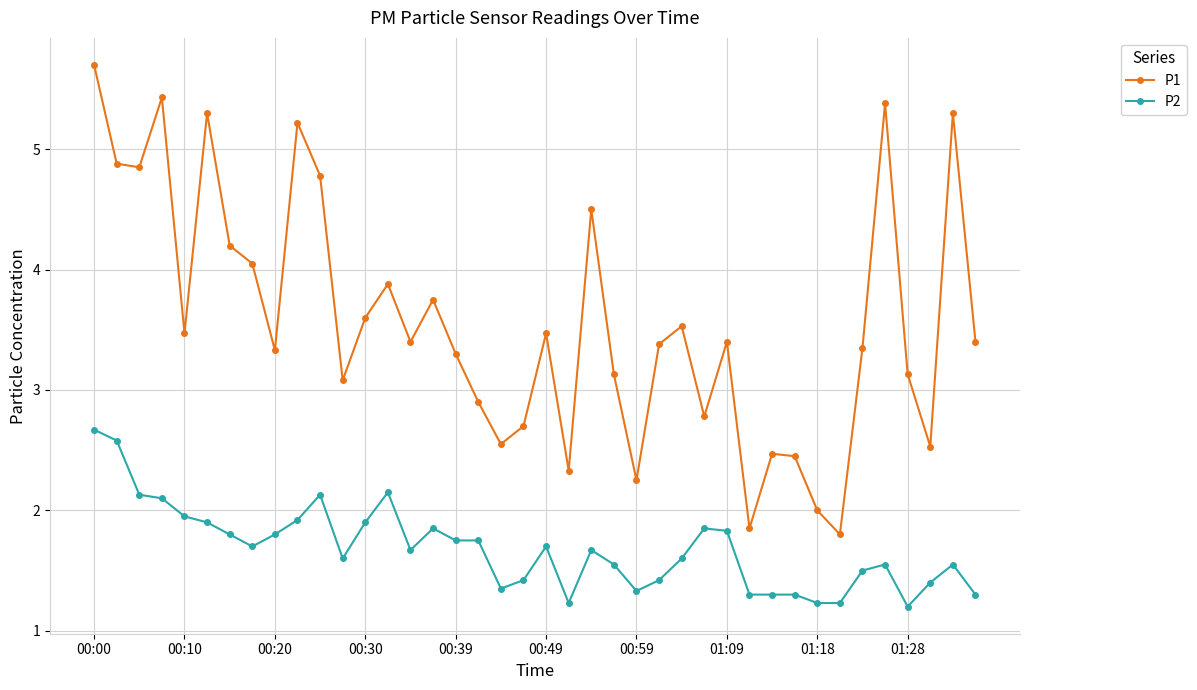

What is the value of the P1 point at the 1st from the left?

5.7